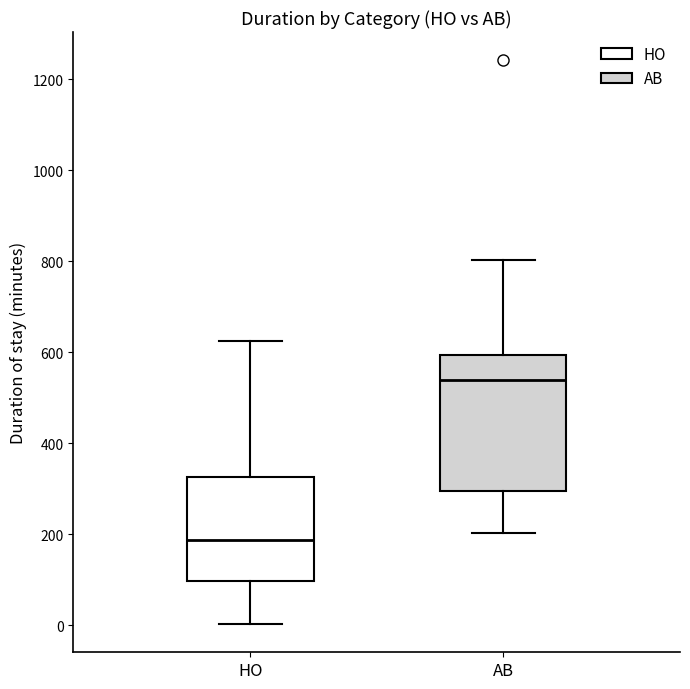

Which box is the tallest, from its lower edge to its upper edge?

AB